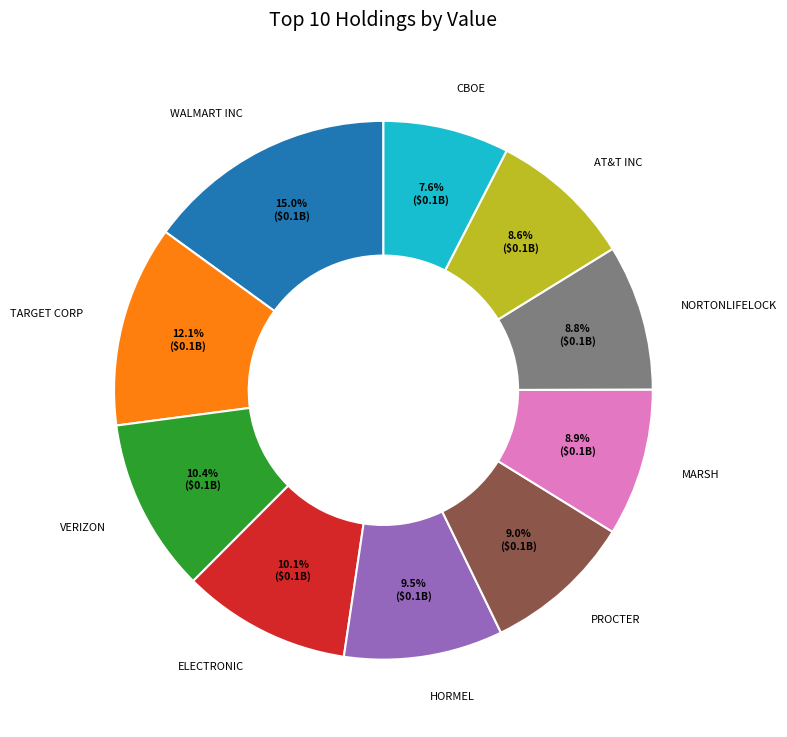

Is there any slice that represents more than half of the pie?

No